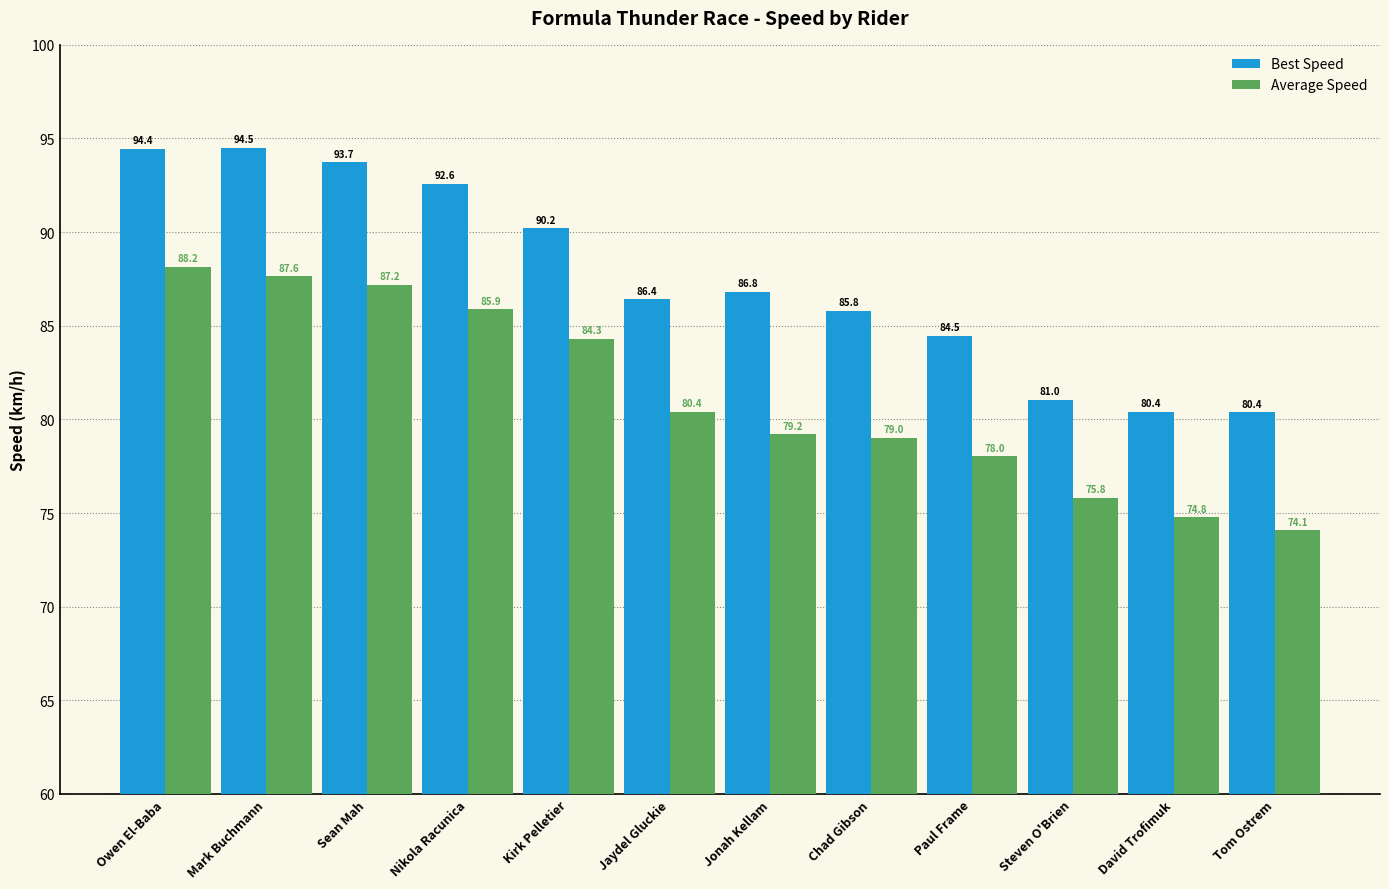

How many bars are there in total?

24